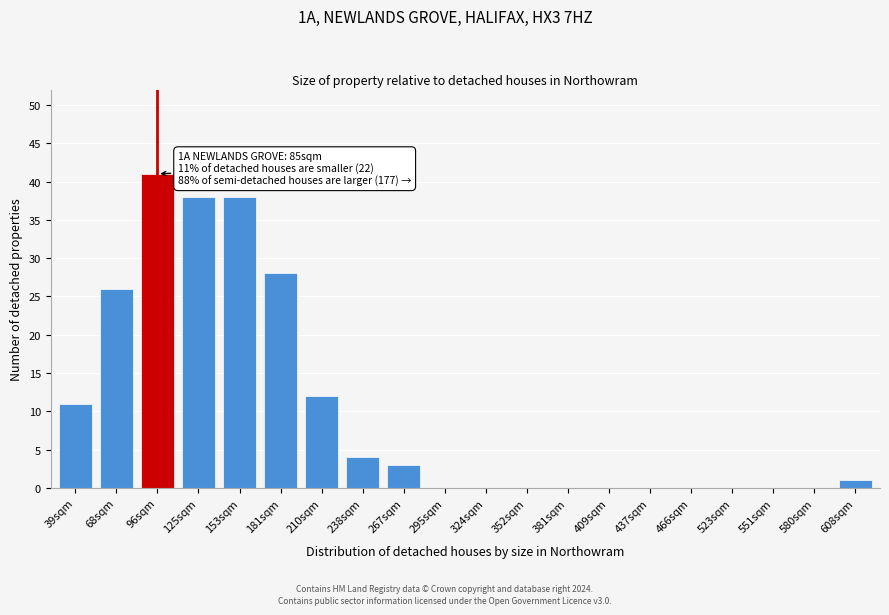

Reading right to left, what are all the values shown in this chart?

608sqm=1	580sqm=0	551sqm=0	523sqm=0	466sqm=0	437sqm=0	409sqm=0	381sqm=0	352sqm=0	324sqm=0	295sqm=0	267sqm=3	238sqm=4	210sqm=12	181sqm=28	153sqm=38	125sqm=38	96sqm=41	68sqm=26	39sqm=11